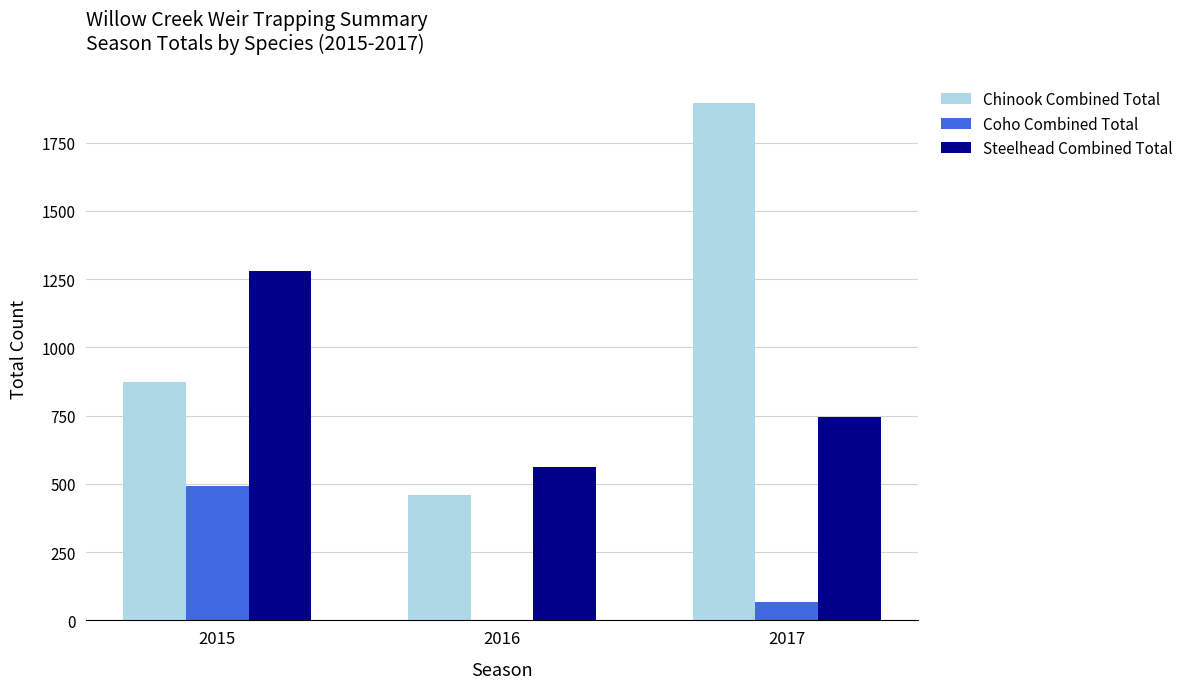

Which label corresponds to the largest value in the chart?

2017